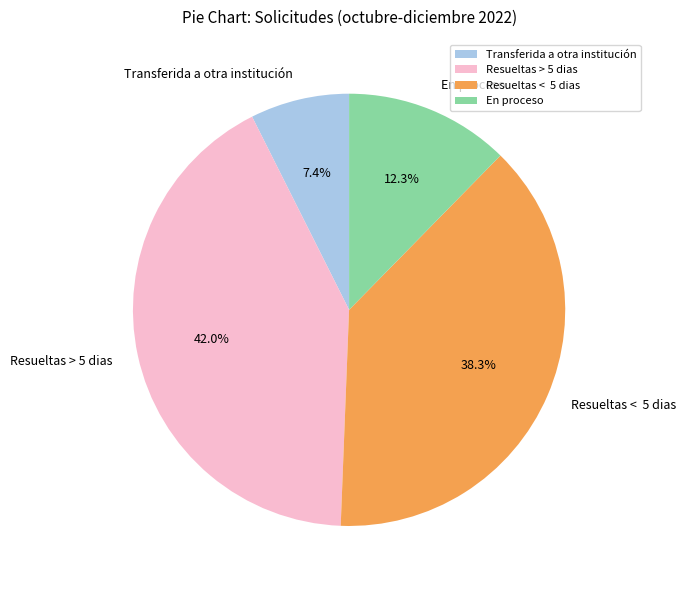

How many slices are in this pie chart?

4